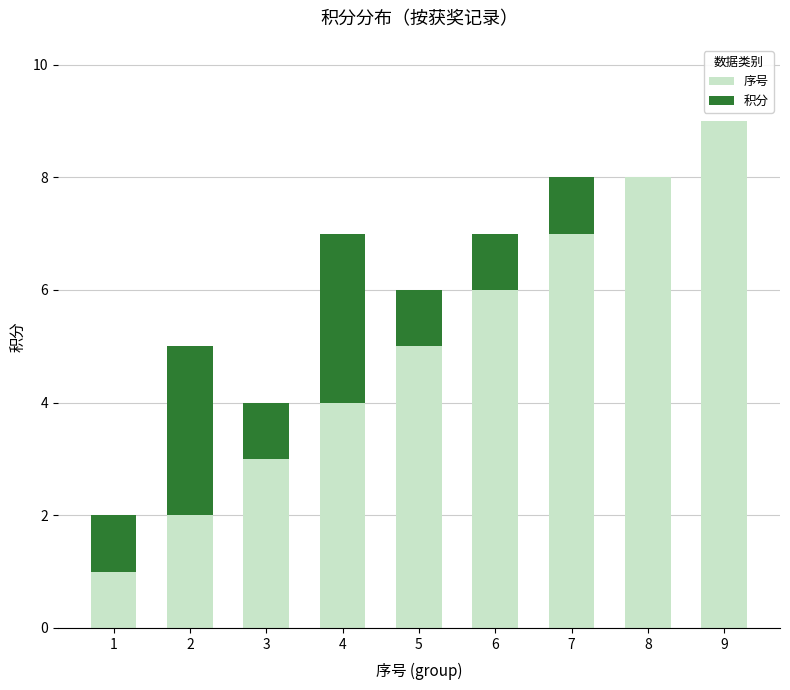

Is it true that 序号 equals 11 at 8?

False